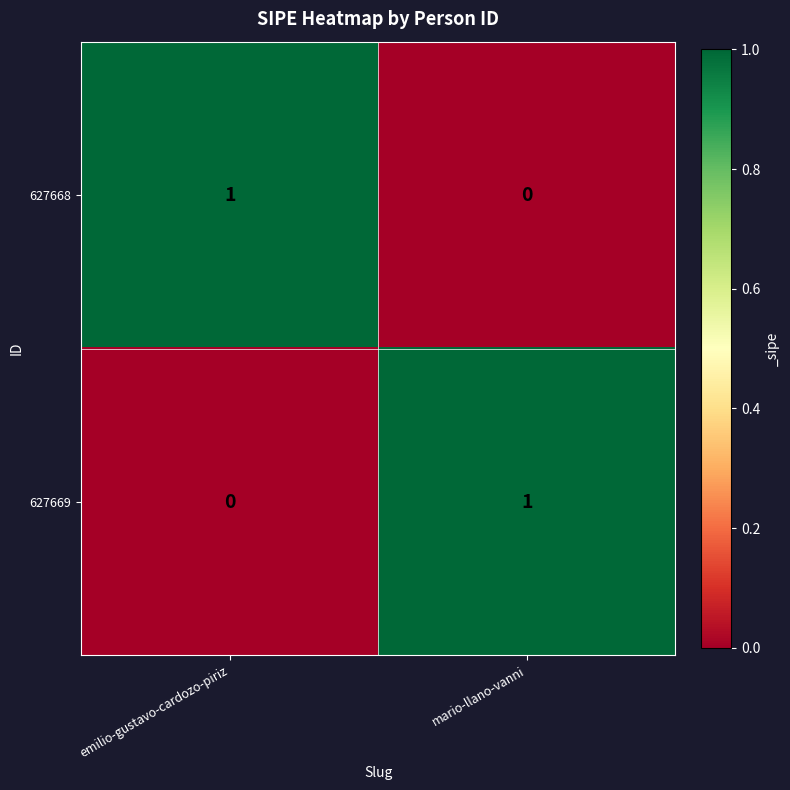

True or false: 627669 has a value of 0 at emilio-gustavo-cardozo-piriz.

True